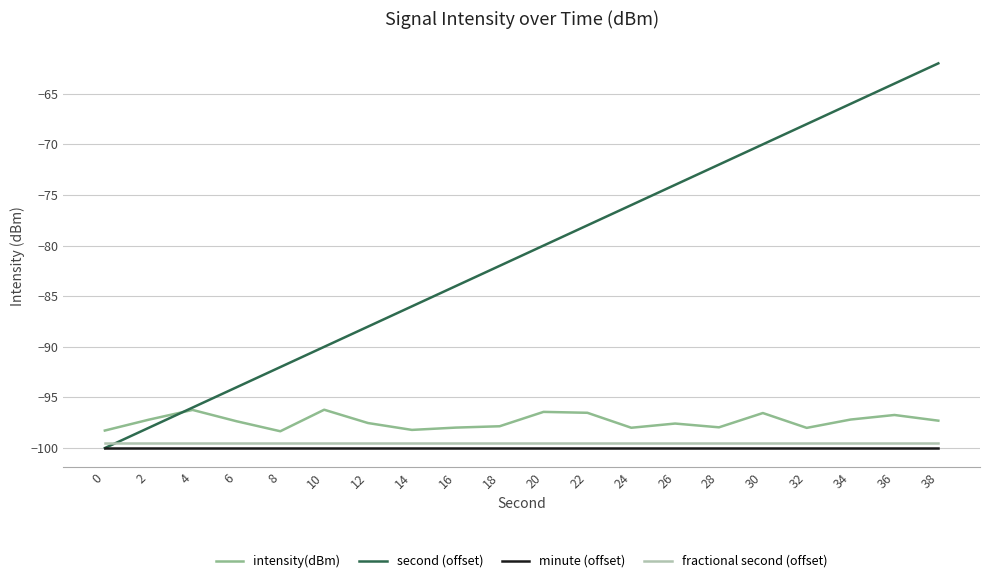

Between which two adjacent categories do fractional second (offset) and second (offset) first intersect?

0 and 2